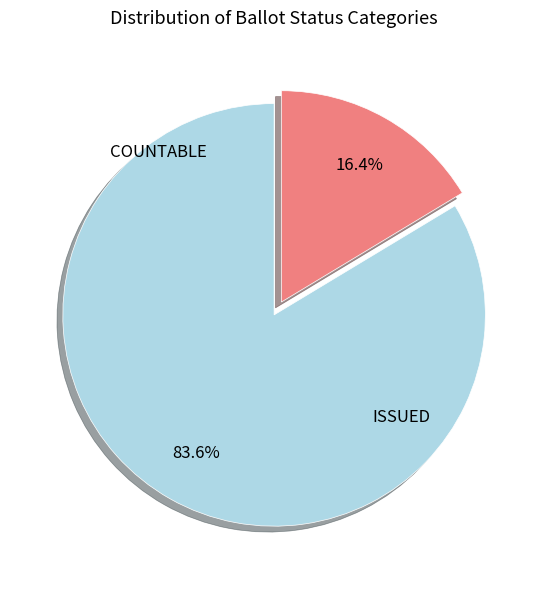

How many segments does this pie chart have?

2